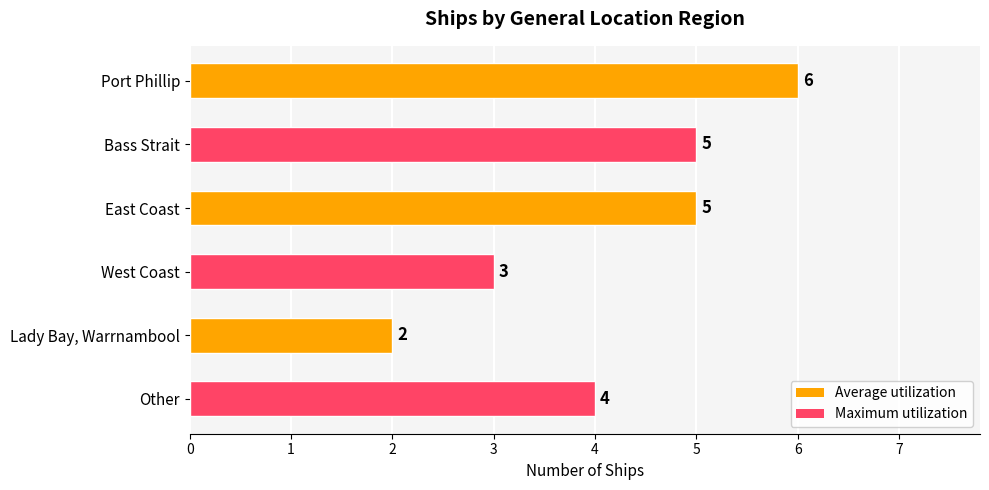

What is the ratio of the value at Bass Strait to the value at Lady Bay, Warrnambool?

2.5